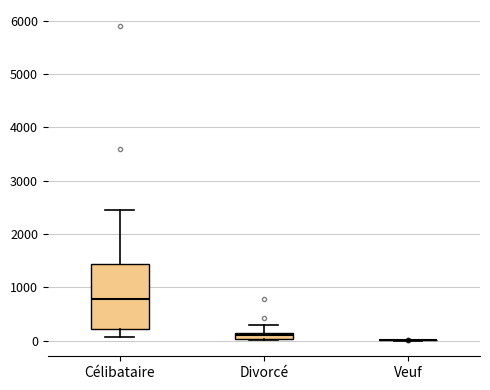

Where does the upper whisker of the box for Divorcé end on the y-axis? The values are not printed on the chart, so give them approximately, as read against the axis.

300